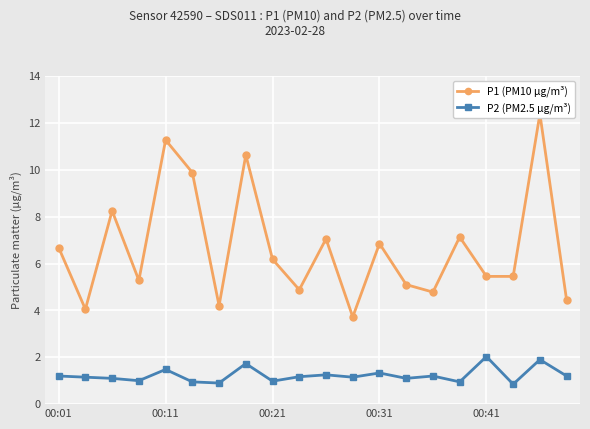

Reading right to left, list all the values displayed in this chart.

P1 (PM10 µg/m³): 4.4	12.4	5.5	5.5	7.1	4.8	5.1	6.8	3.7	7.0	4.9	6.2	10.6	4.2	9.9	11.3	5.3	8.2	4.0	6.7
P2 (PM2.5 µg/m³): 1.2	1.9	0.8	2.0	0.9	1.2	1.1	1.3	1.1	1.2	1.2	1.0	1.7	0.9	0.9	1.5	1.0	1.1	1.1	1.2